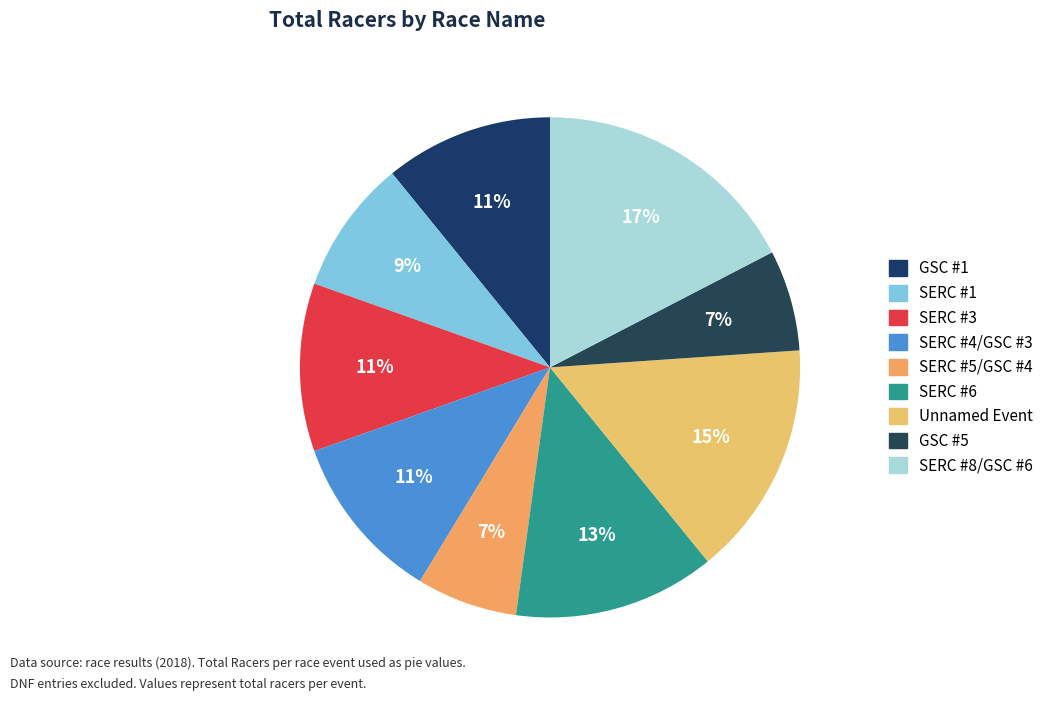

Combined, do SERC #8/GSC #6 and SERC #6 account for over 50%?

No